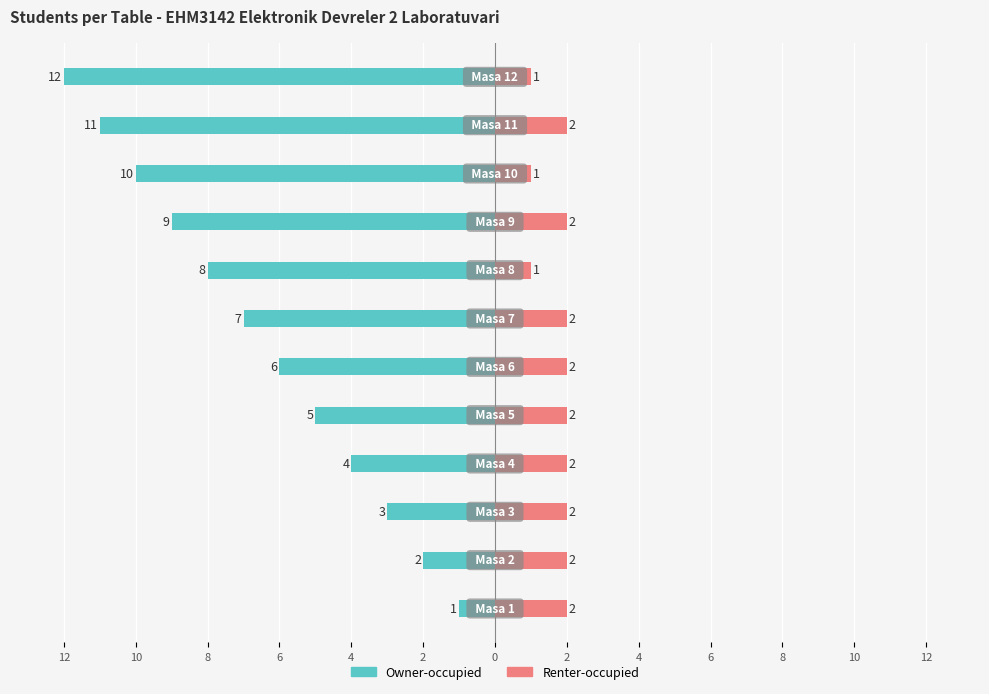

How many bars are there in total?

24